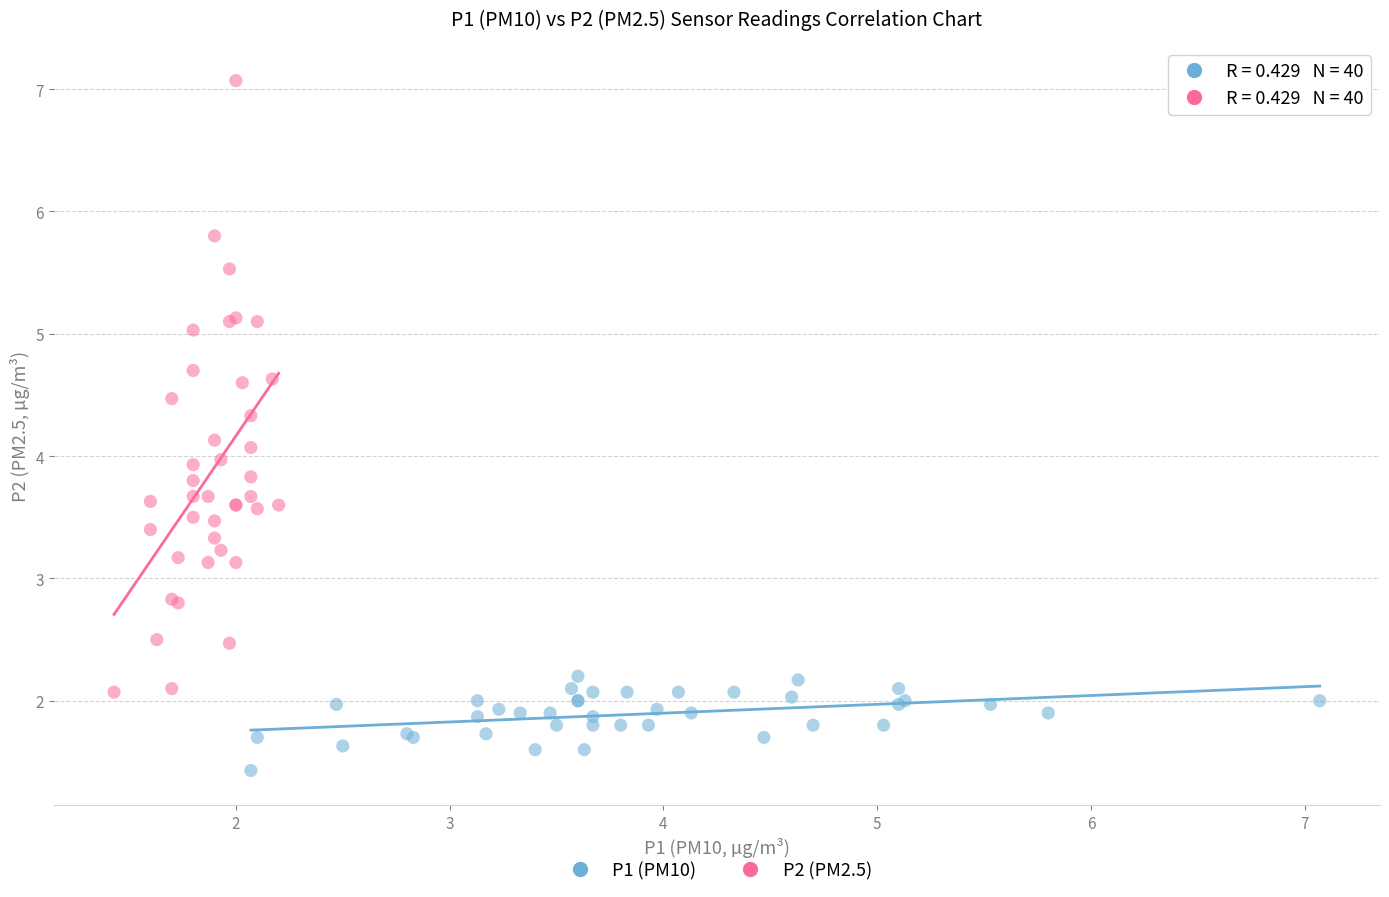

Which series reaches the minimum Y coordinate?

P1 (PM10)